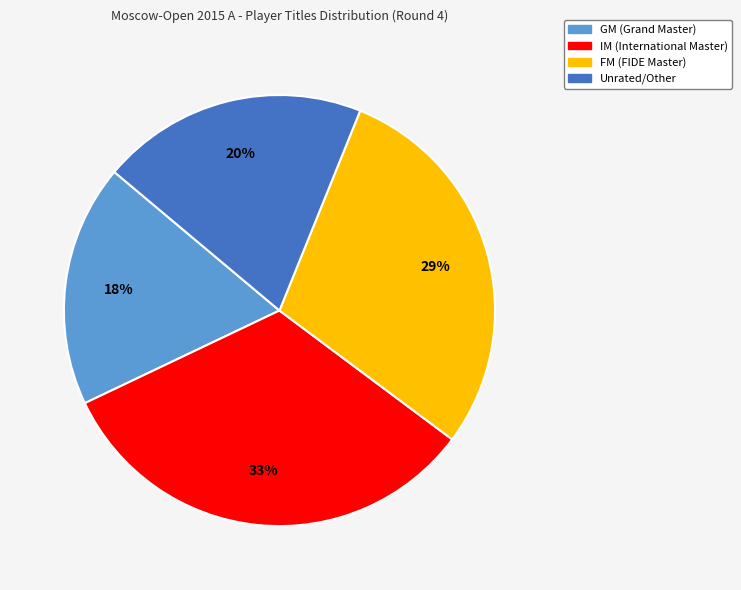

Is it true that IM (International Master) is 20% of the pie?

False